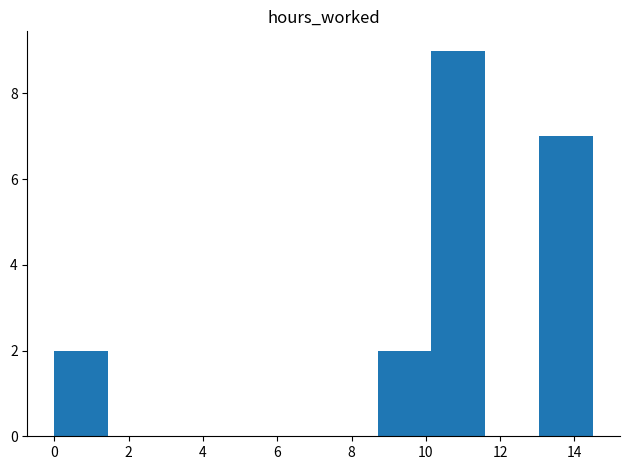

Over which range of the x-axis is the bar tallest?

10.15 to 11.60